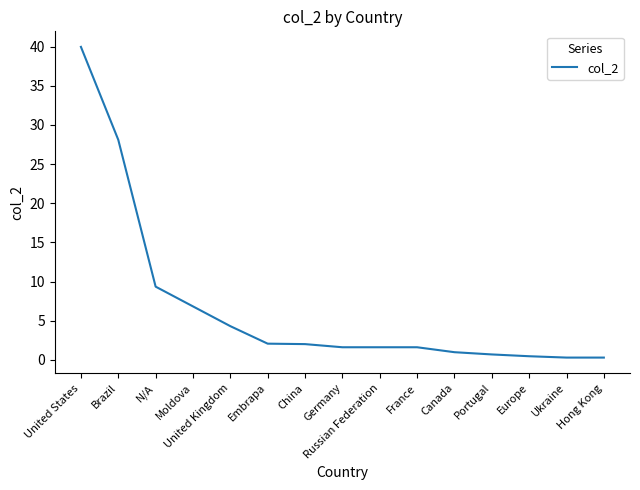

How many series are shown in this chart?

1